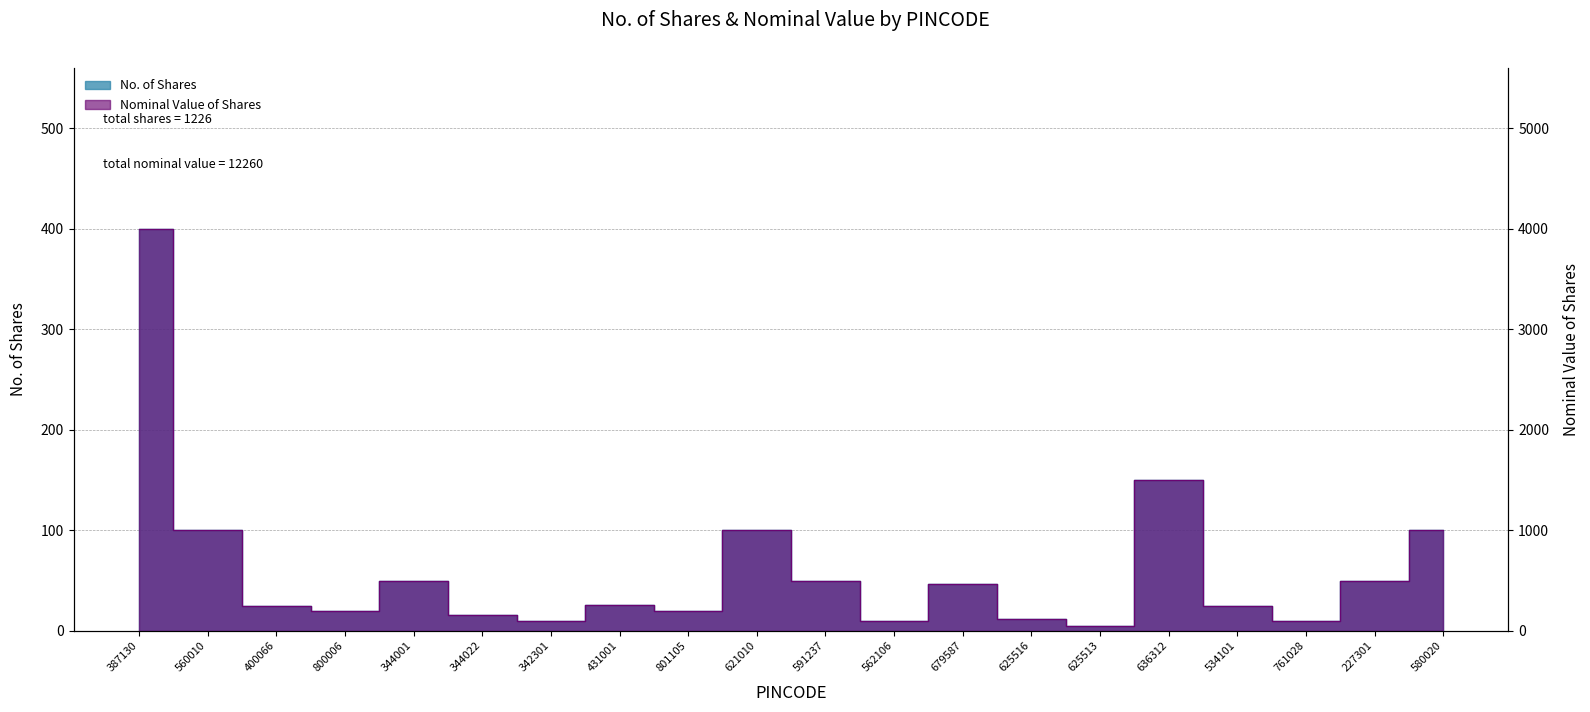

At which category does Nominal Value of Shares reach its first local peak?

344001